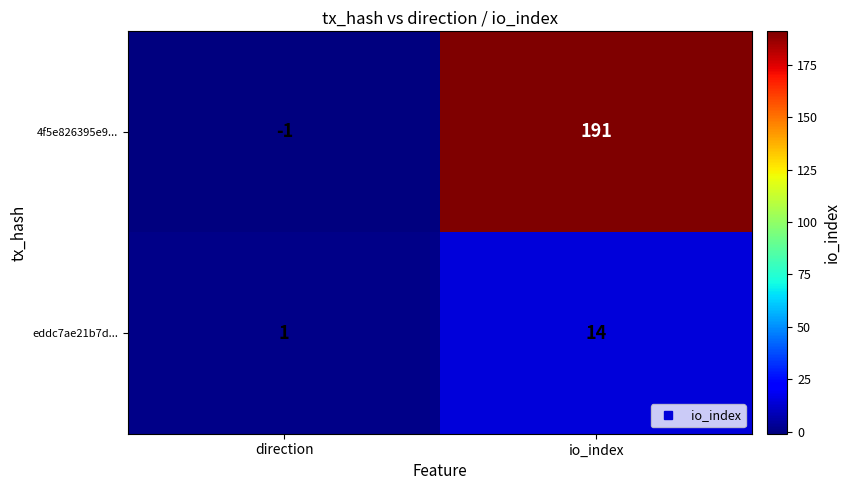

Rank the series at direction from lowest to highest value.

4f5e826395e9..., eddc7ae21b7d...